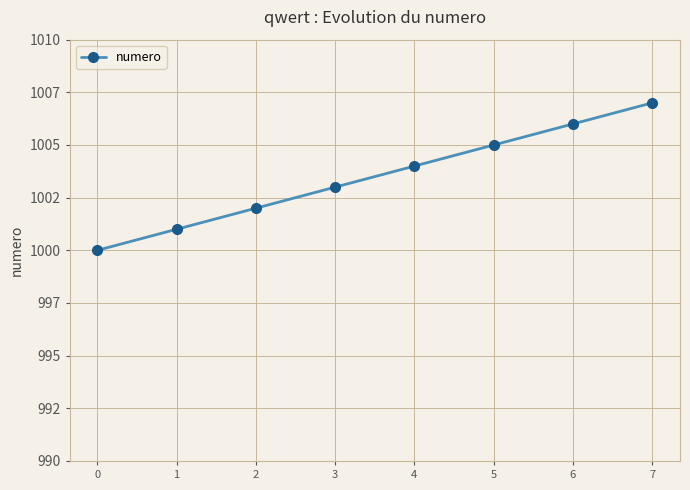

Reading left to right, list all the values displayed in this chart.

1000	1001	1002	1003	1004	1005	1006	1007